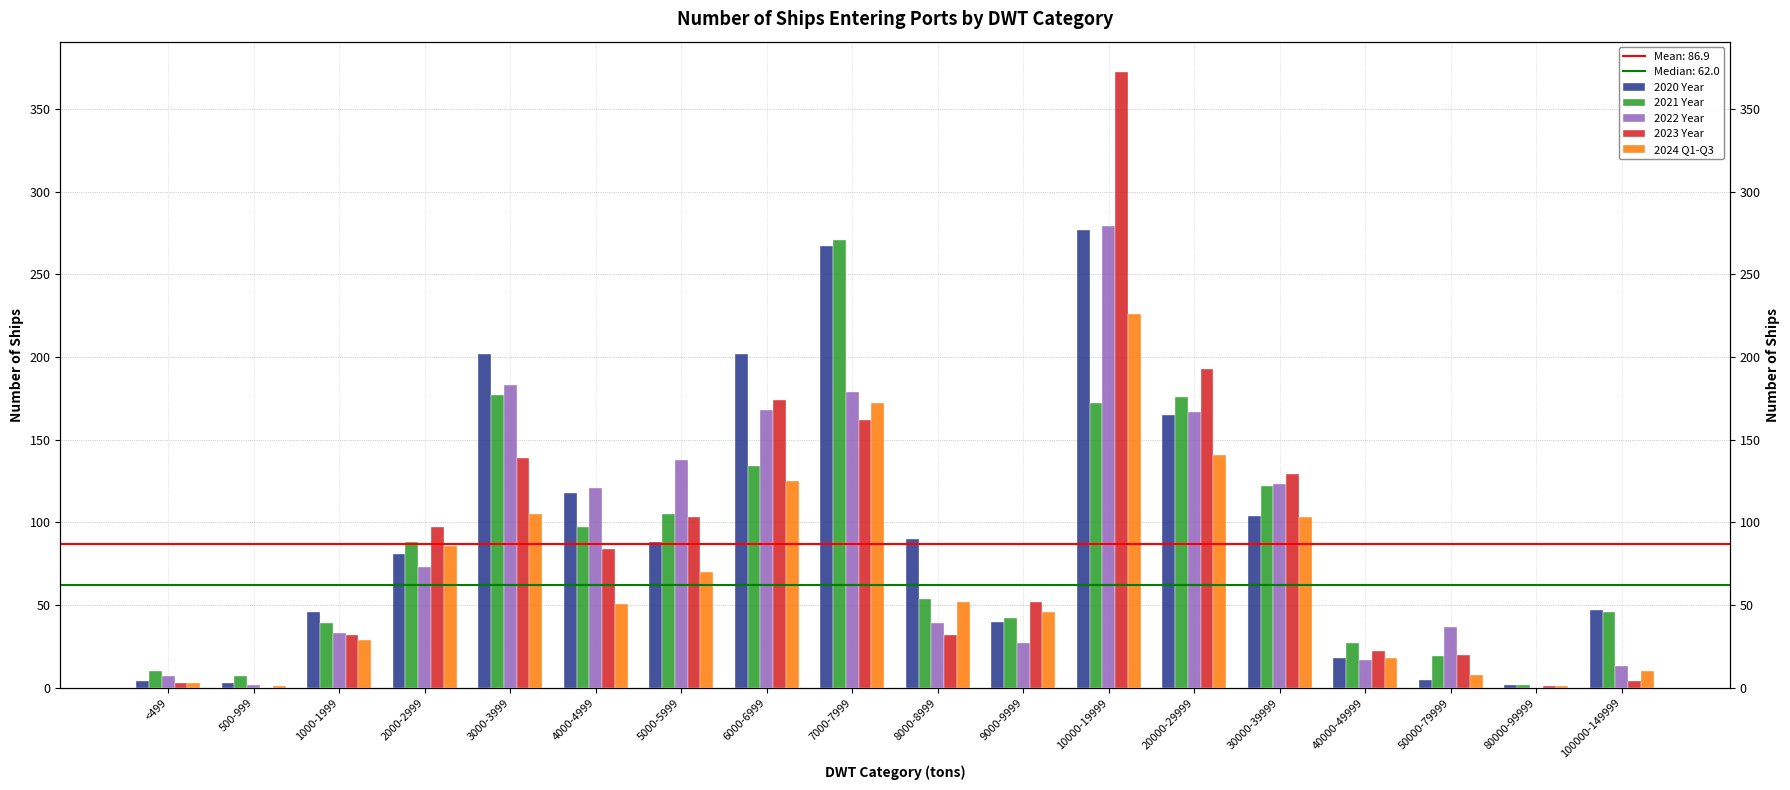

Is the value of 2022 Year at 6000-6999 greater than the value of 2021 Year at 20000-29999?

No